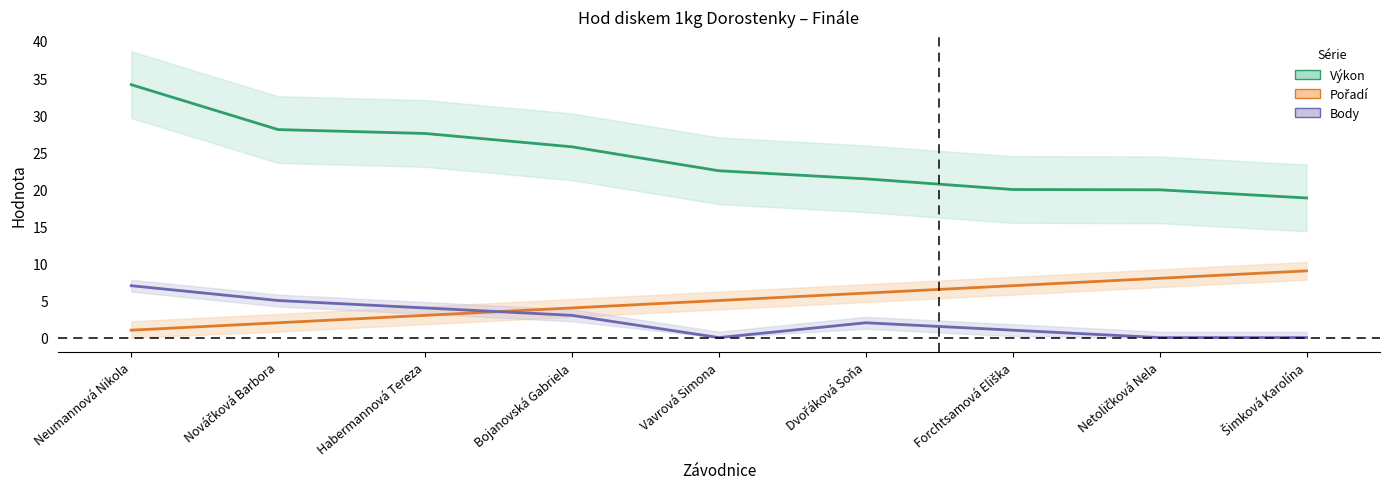

True or false: Výkon and Body intersect in this chart.

False